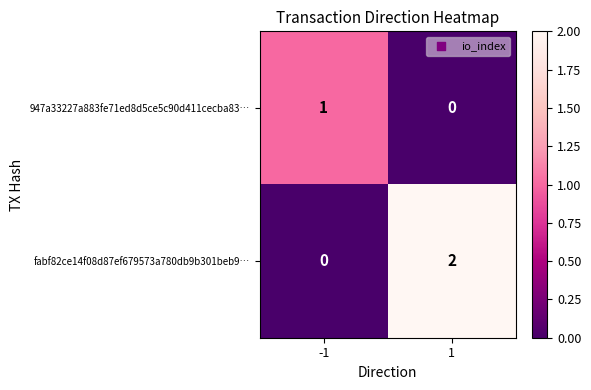

Is it true that 947a33227a883fe71ed8d5ce5c90d411cecba83… equals 2 at -1?

False